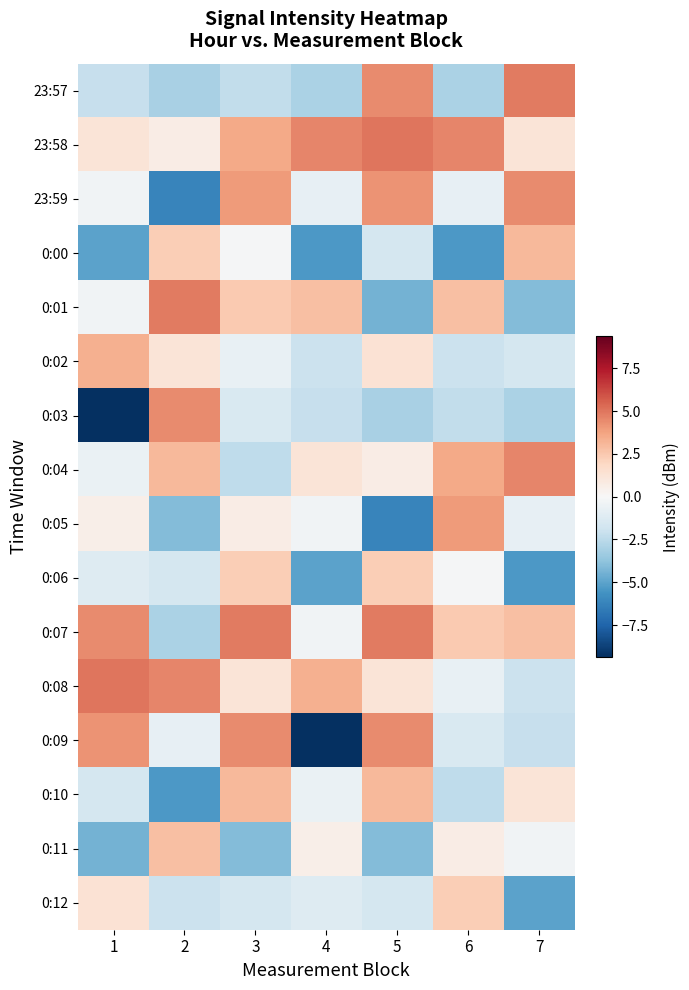

What is the difference between the highest and lowest values at 3?

8.9